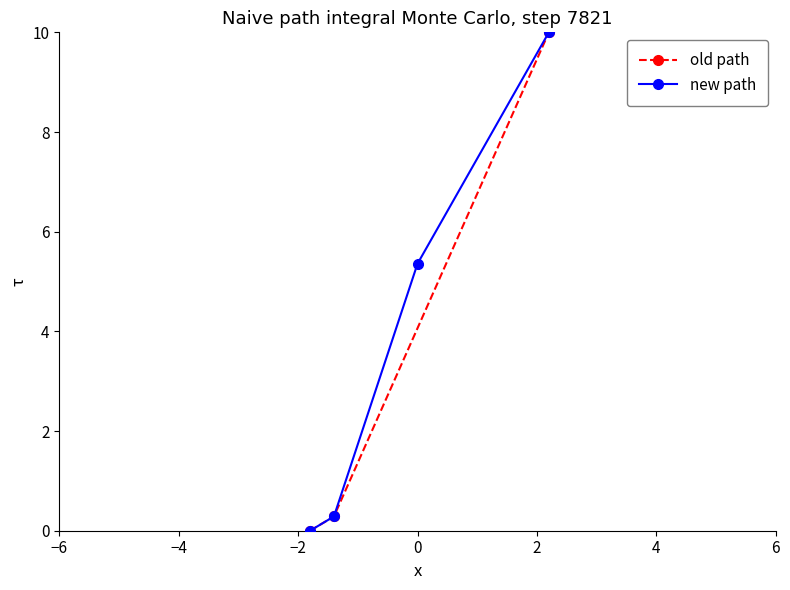

What is the value of the new path point at the 3rd from the left?

5.4